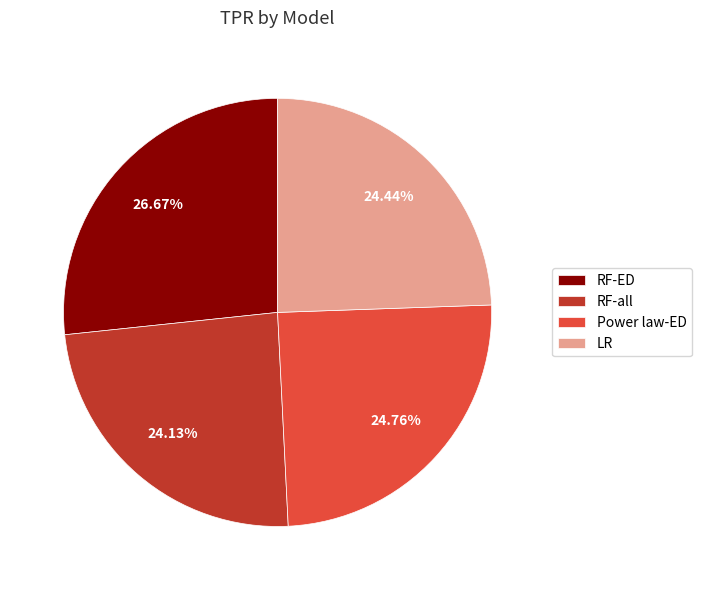

What is the largest slice in the pie chart?

RF-ED